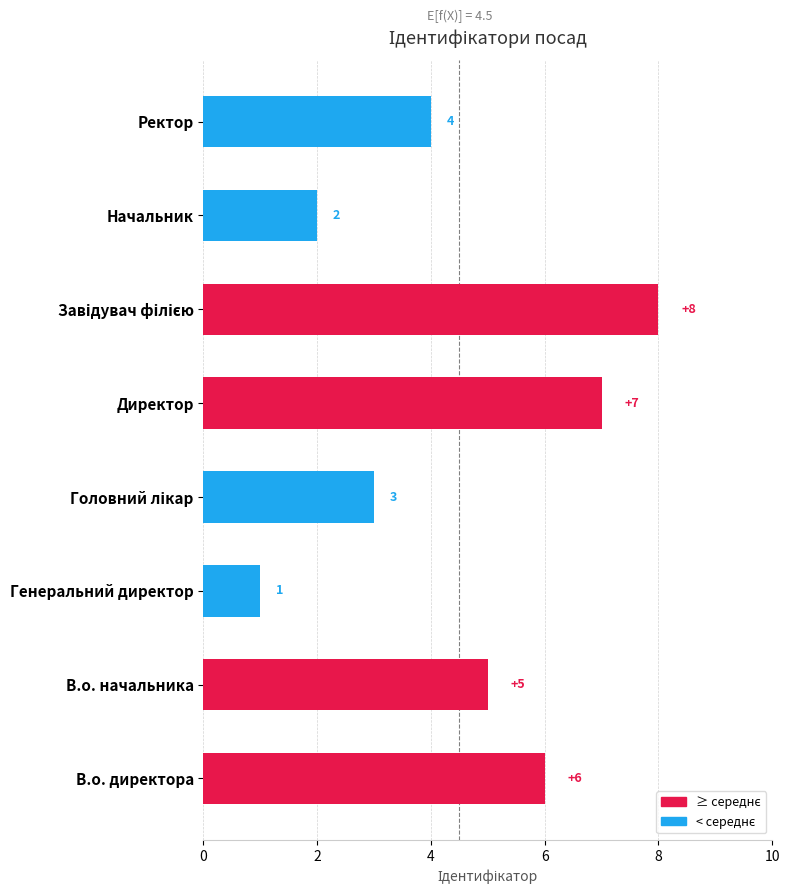

At which category does the chart reach its minimum across all series?

Генеральний директор